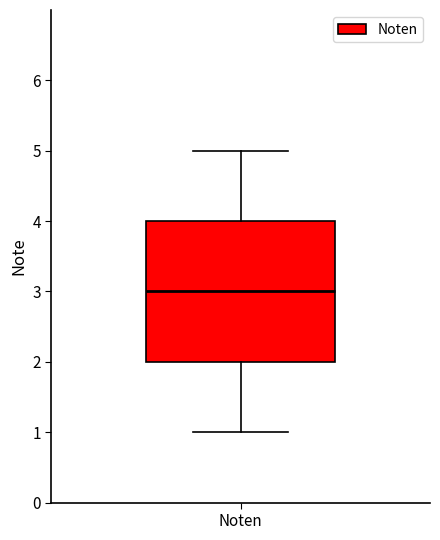

Transcribe this box plot: give where the median line is, the range the box spans, and where the two whiskers end, as read against the y-axis. The values are not printed on the chart, so give them approximately, as read against the axis.

median 3, box 2 to 4, whiskers 1 to 5